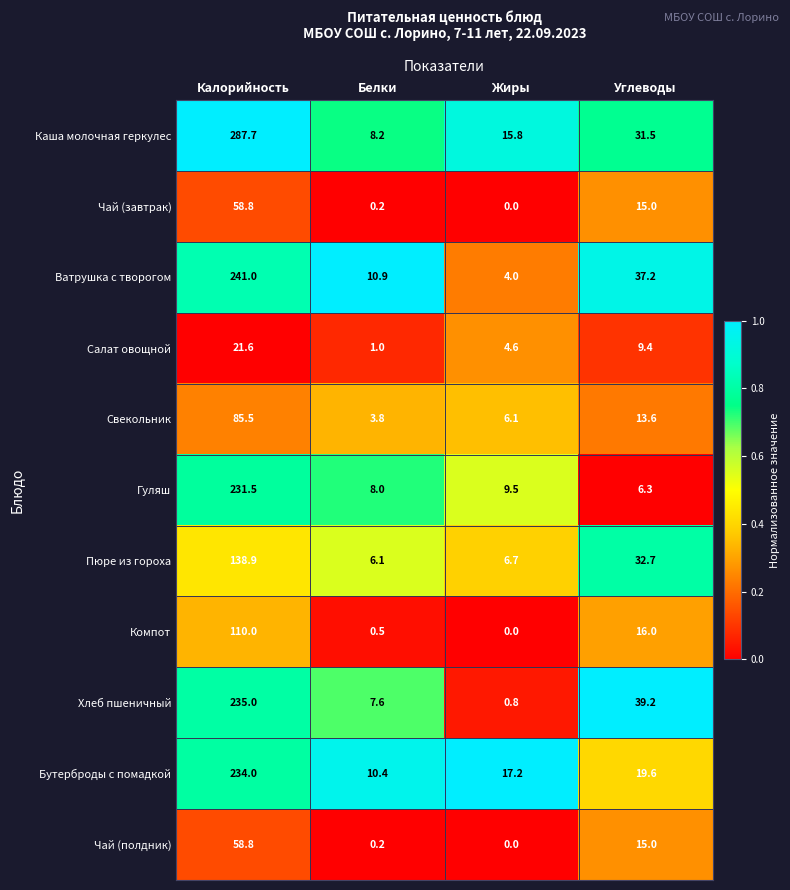

What is the total value across all series at Жиры?

64.7